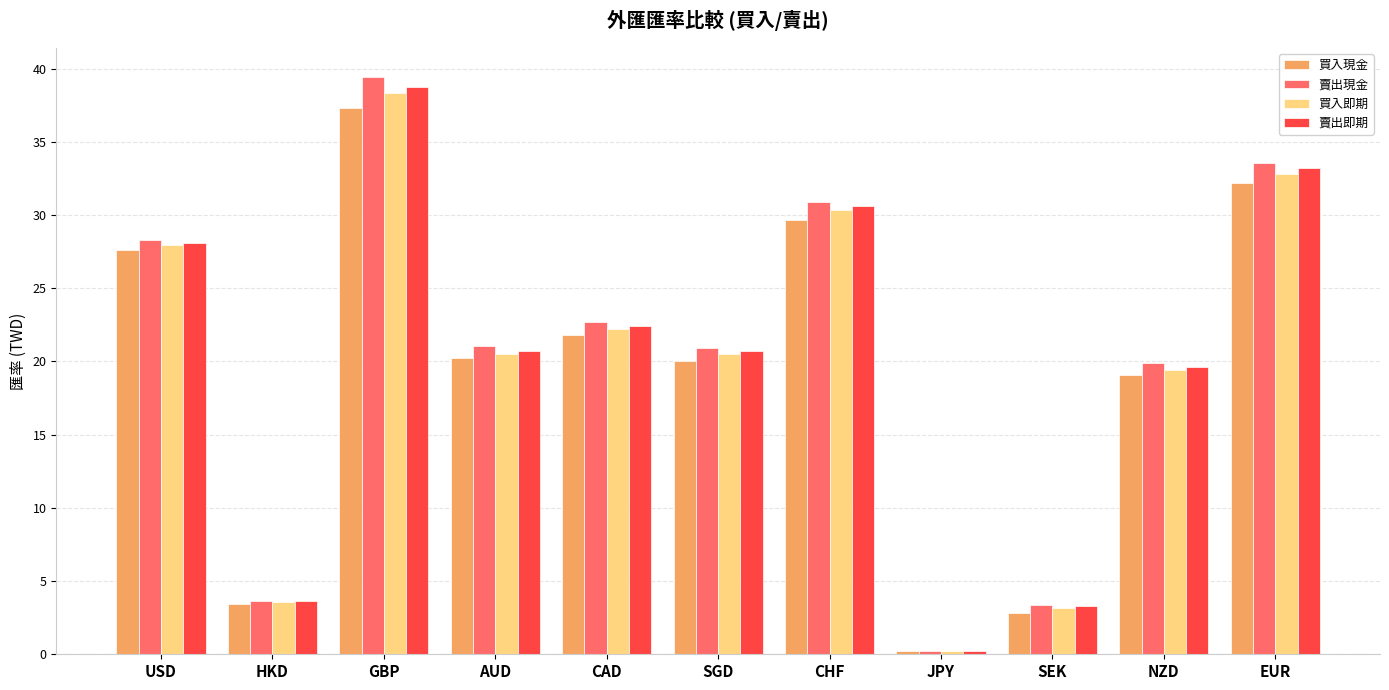

List the series in order of their peak value, lowest first.

買入現金, 買入即期, 賣出即期, 賣出現金